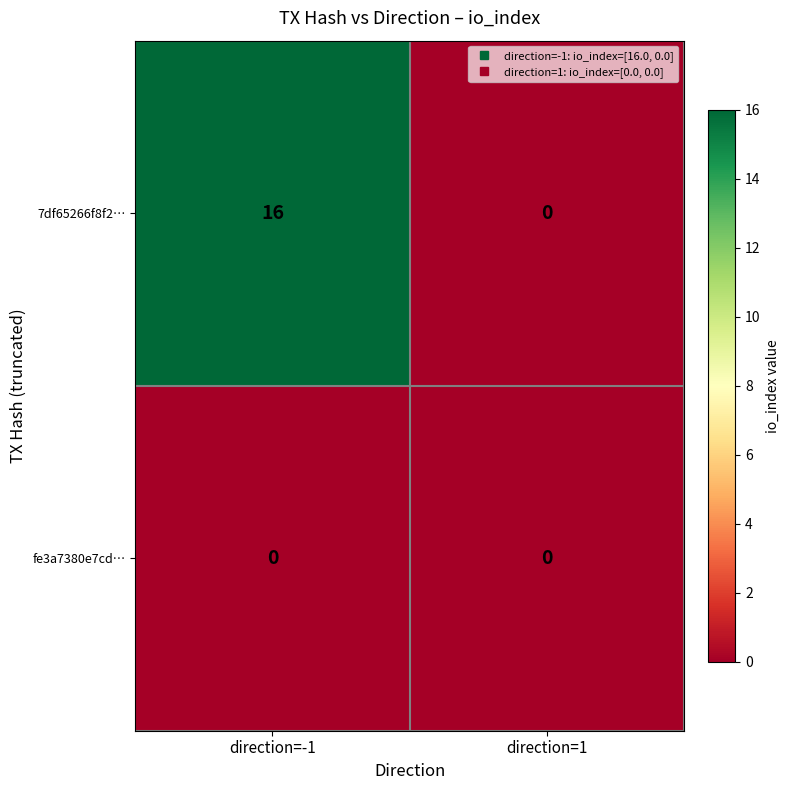

The value of 7df65266f8f2… at direction=1 is -10. True or false?

False